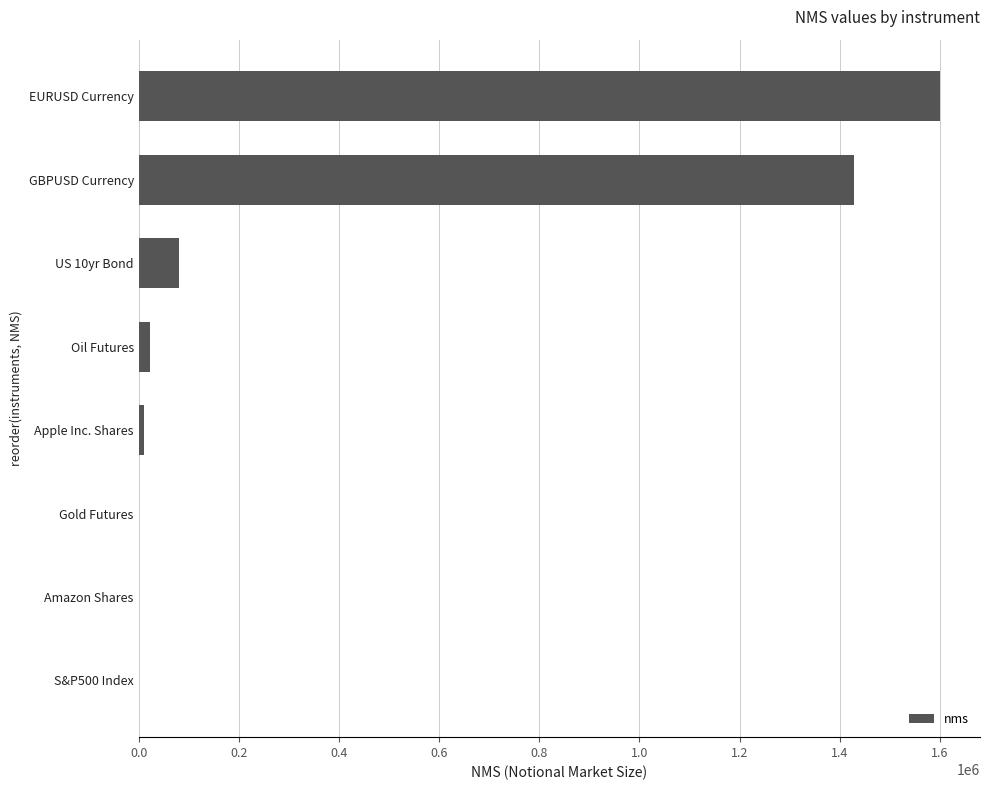

Where is the data nearest to the value 800350?

GBPUSD Currency